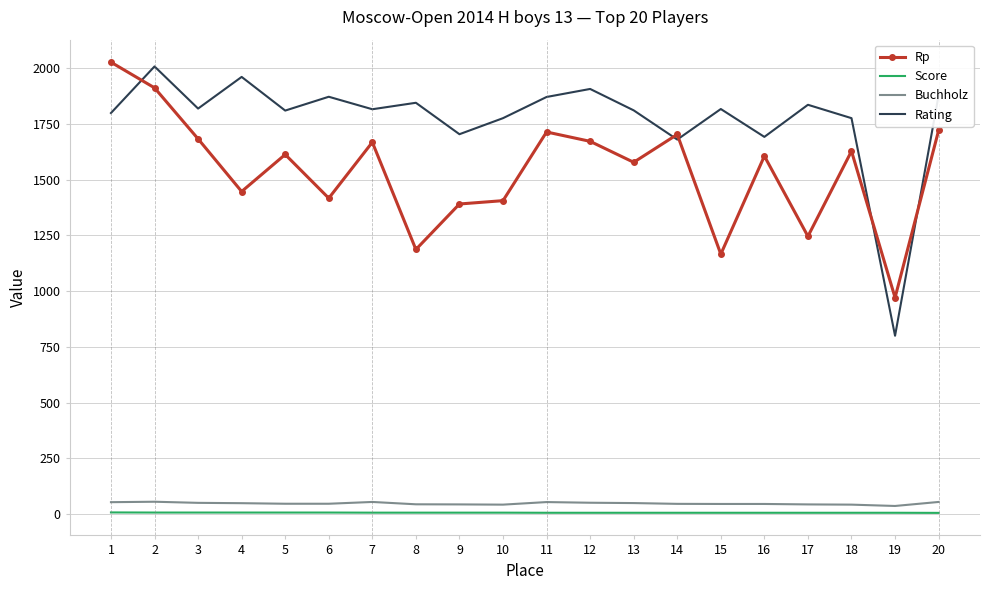

What are all the series names shown in the legend?

Rp, Score, Buchholz, Rating